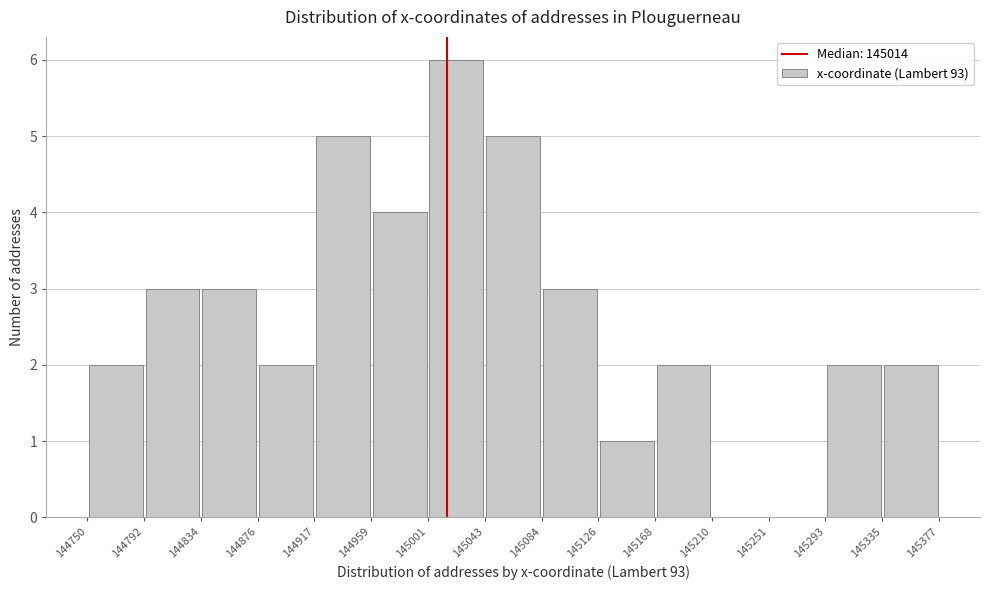

Reading left to right, list every bar in this chart as the range it spans on the x-axis followed by its height. The values are not printed on the chart, so give them approximately, as read against the axis.

144750 to 144792: 2
144792 to 144834: 3
144834 to 144876: 3
144876 to 144917: 2
144917 to 144959: 5
144959 to 145001: 4
145001 to 145043: 6
145043 to 145084: 5
145084 to 145126: 3
145126 to 145168: 1
145168 to 145210: 2
145210 to 145251: 0
145251 to 145293: 0
145293 to 145335: 2
145335 to 145377: 2